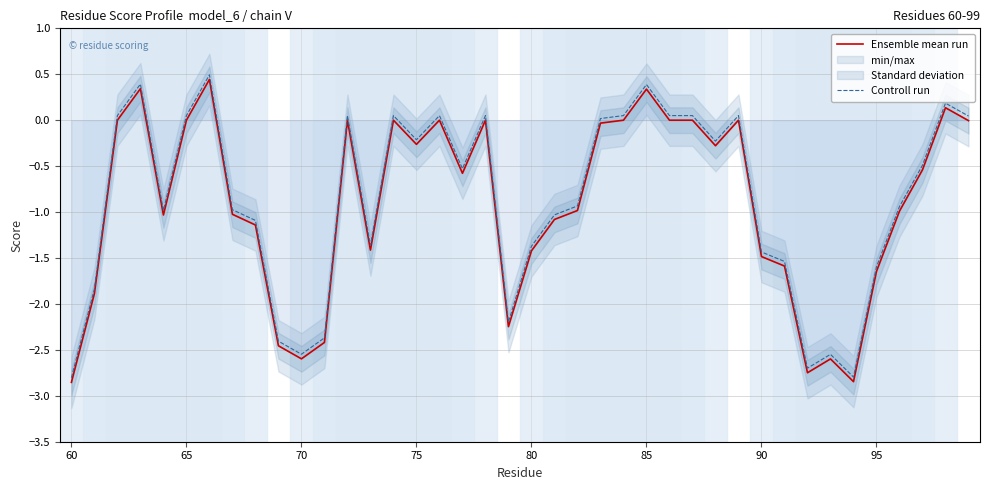

True or false: Ensemble mean run and Controll run intersect in this chart.

False